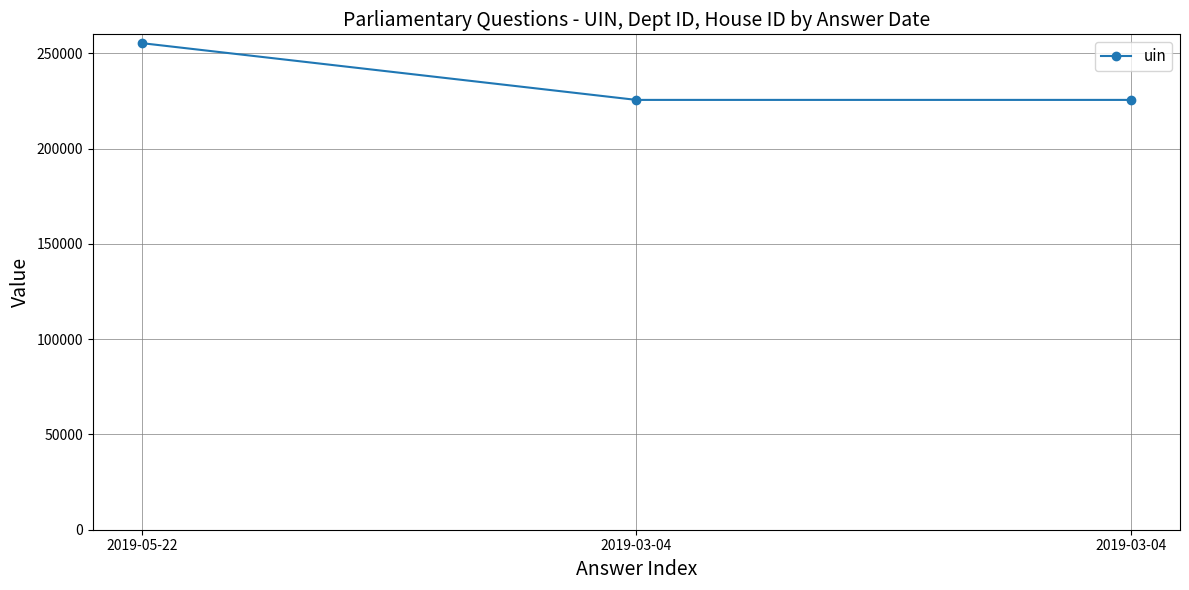

List the labels in order of value, smallest first.

2019-03-04, 2019-03-04, 2019-05-22